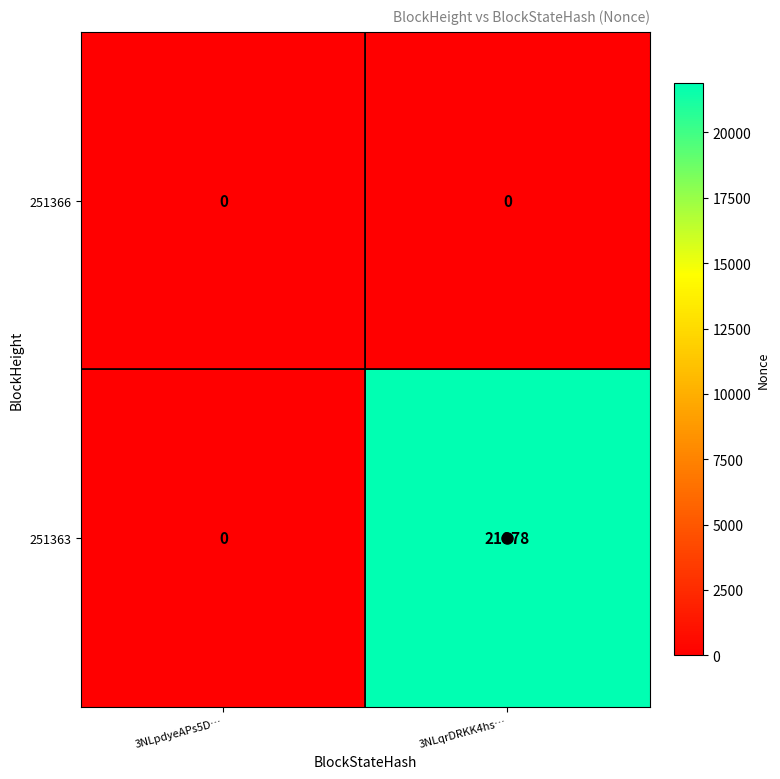

At how many categories does at least one series exceed 1500?

1